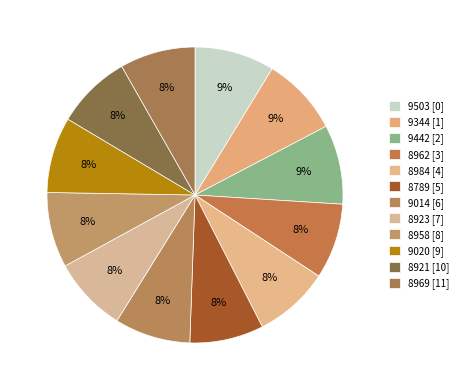

Count the number of slices in the pie.

12